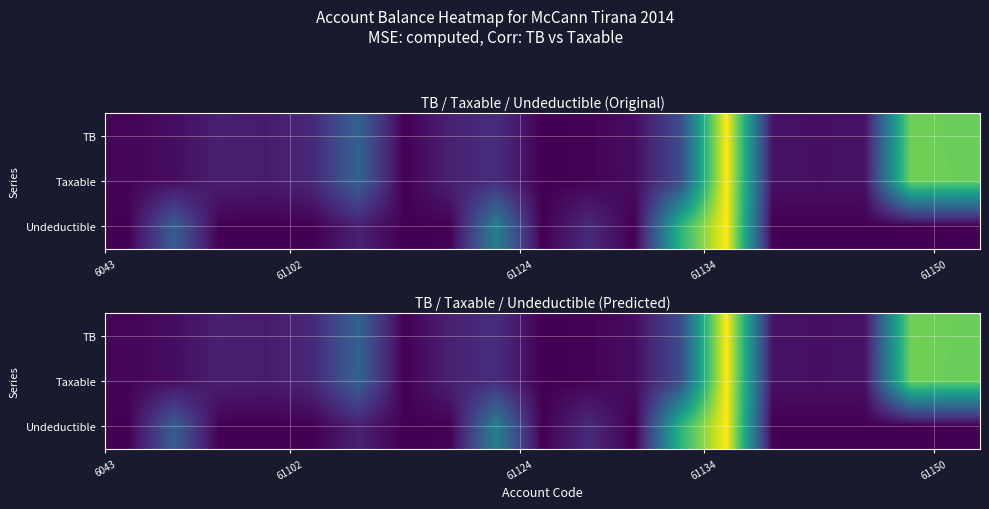

Count the number of data series in this chart.

3